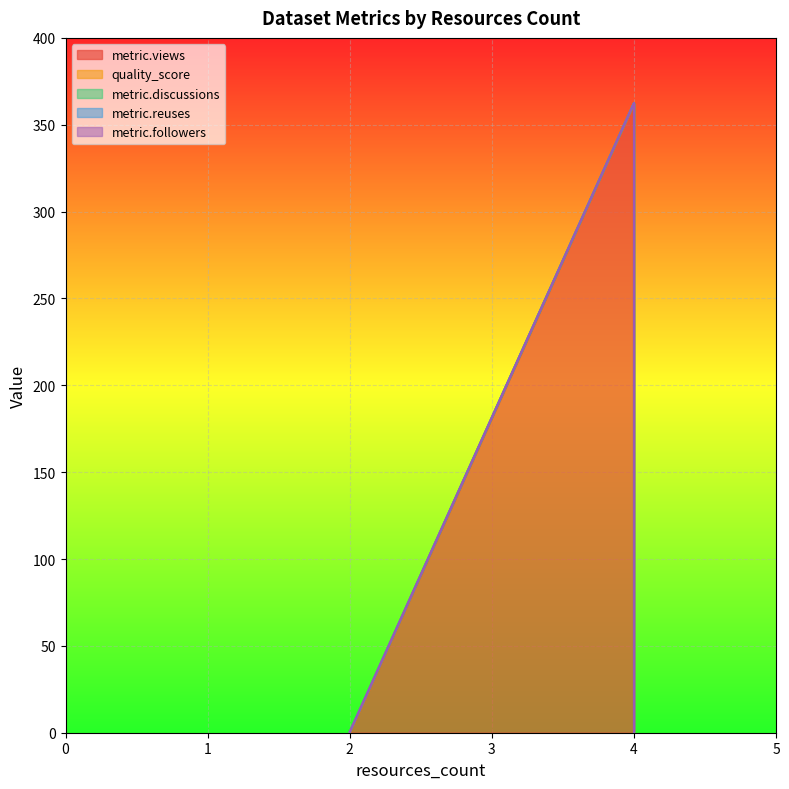

The value of metric.views at 2 is 147.2. True or false?

False